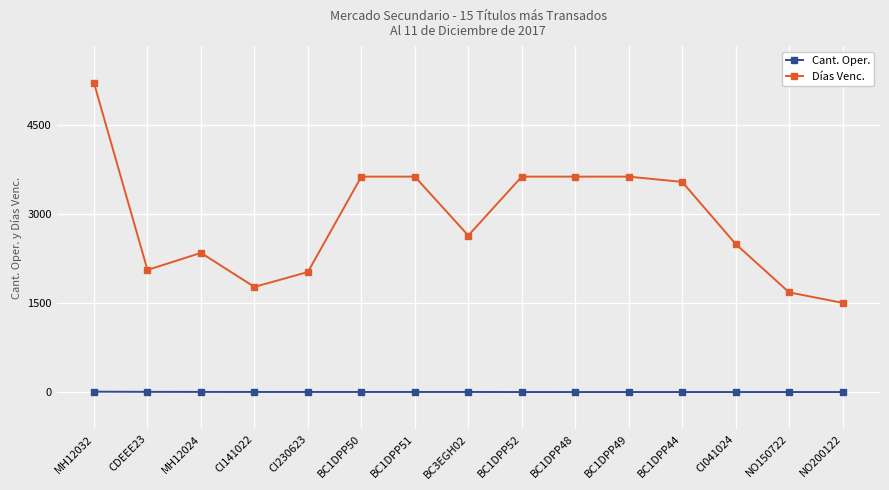

Where does the Cant. Oper. series first go above 4?

MH12032